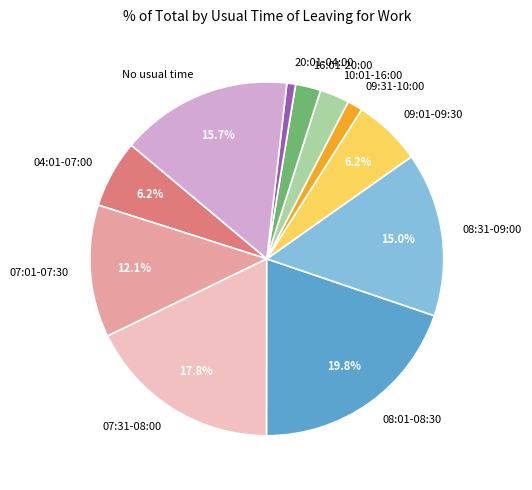

To the nearest percent, what is the combined percentage of 04:01-07:00 and 10:01-16:00?

9%